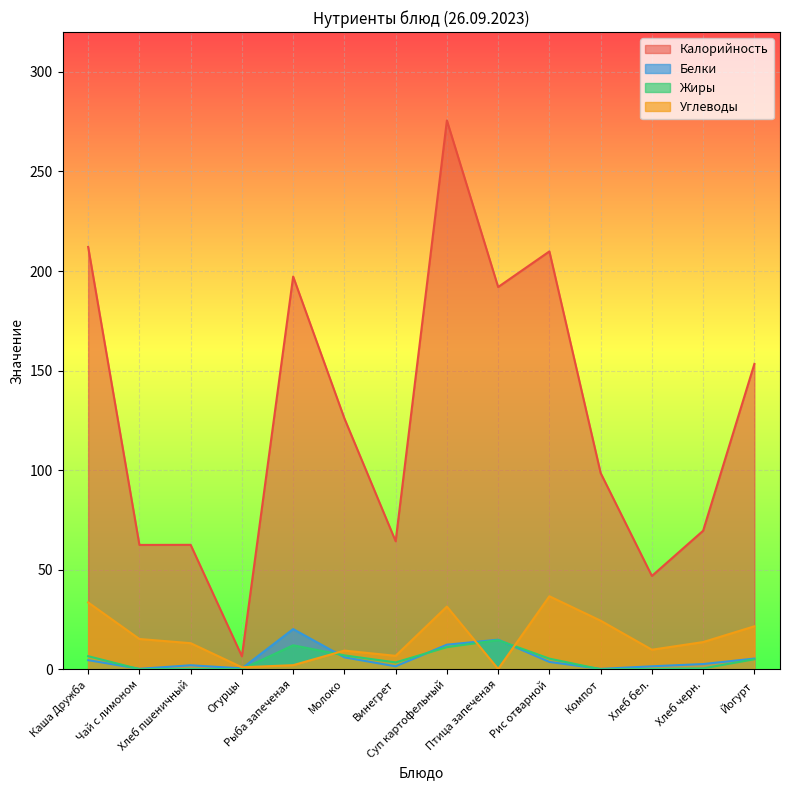

Reading left to right, what are all the values shown in this chart?

Калорийность: Каша Дружба=212.1	Чай с лимоном=62.5	Хлеб пшеничный=62.5	Огурцы=6.5	Рыба запеченая=197.2	Молоко=126.0	Винегрет=64.3	Суп картофельный=275.6	Птица запеченая=192.0	Рис отварной=209.8	Компот=98.6	Хлеб бел.=46.9	Хлеб черн.=69.6	Йогурт=153.4
Белки: Каша Дружба=4.6	Чай с лимоном=0.3	Хлеб пшеничный=2.0	Огурцы=0.5	Рыба запеченая=20.2	Молоко=6.0	Винегрет=1.5	Суп картофельный=12.4	Птица запеченая=14.9	Рис отварной=3.7	Компот=0.2	Хлеб бел.=1.5	Хлеб черн.=2.6	Йогурт=5.4
Жиры: Каша Дружба=6.6	Чай с лимоном=0.1	Хлеб пшеничный=0.2	Огурцы=0.1	Рыба запеченая=12.1	Молоко=7.0	Винегрет=3.5	Суп картофельный=11.1	Птица запеченая=14.6	Рис отварной=5.4	Компот=0.0	Хлеб бел.=0.2	Хлеб черн.=0.5	Йогурт=5.0
Углеводы: Каша Дружба=33.6	Чай с лимоном=15.2	Хлеб пшеничный=13.1	Огурцы=1.0	Рыба запеченая=2.1	Молоко=9.4	Винегрет=6.8	Суп картофельный=31.5	Птица запеченая=0.2	Рис отварной=36.7	Компот=24.4	Хлеб бел.=9.8	Хлеб черн.=13.7	Йогурт=21.6